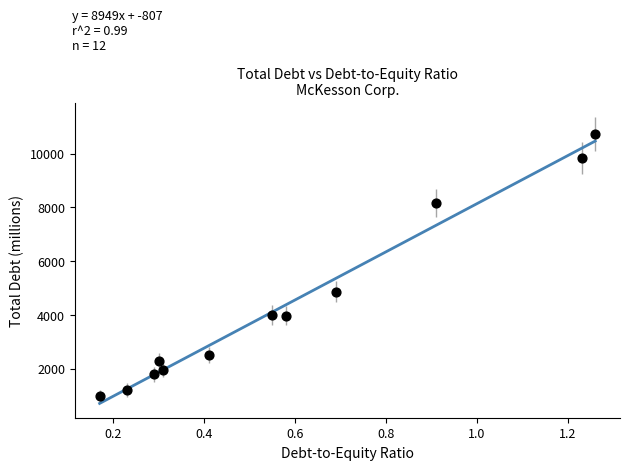

What Y value in the scatter plot is closest to 5855?

4873